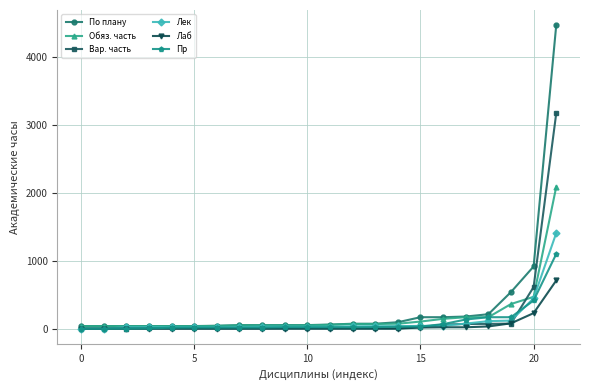

Which series has the widest spread of values?

По плану